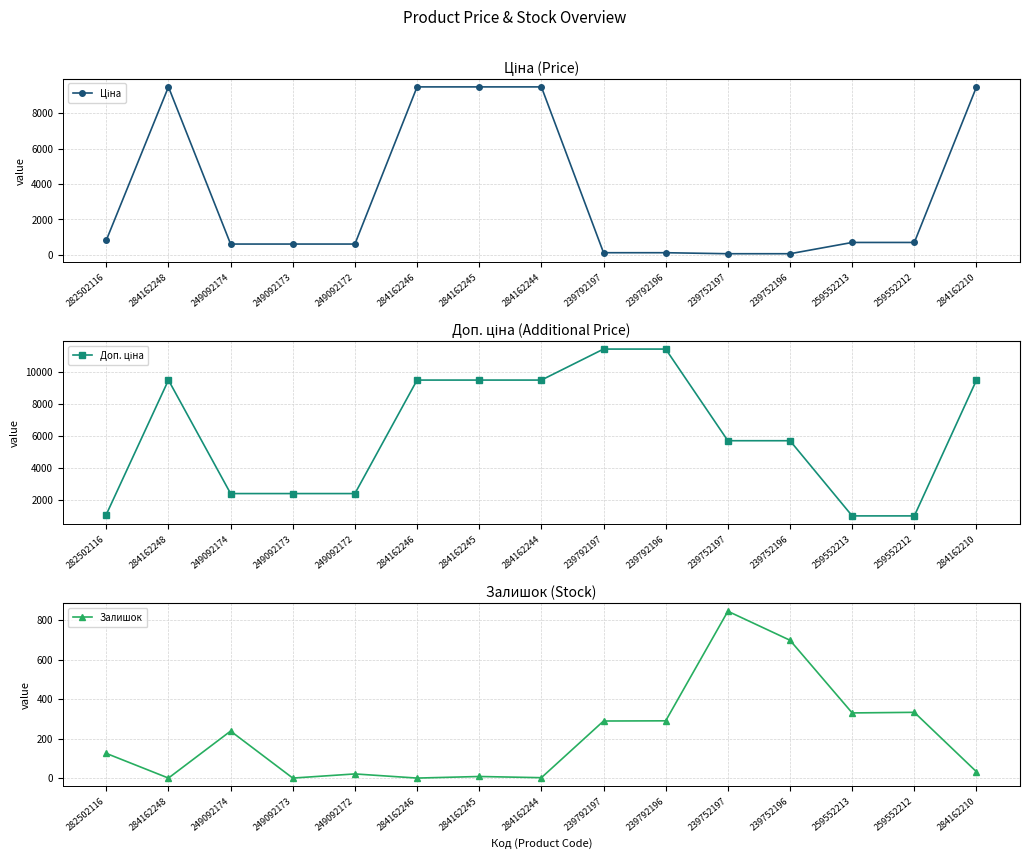

What is the approximate value of Доп. ціна at 239792197?

11410.0